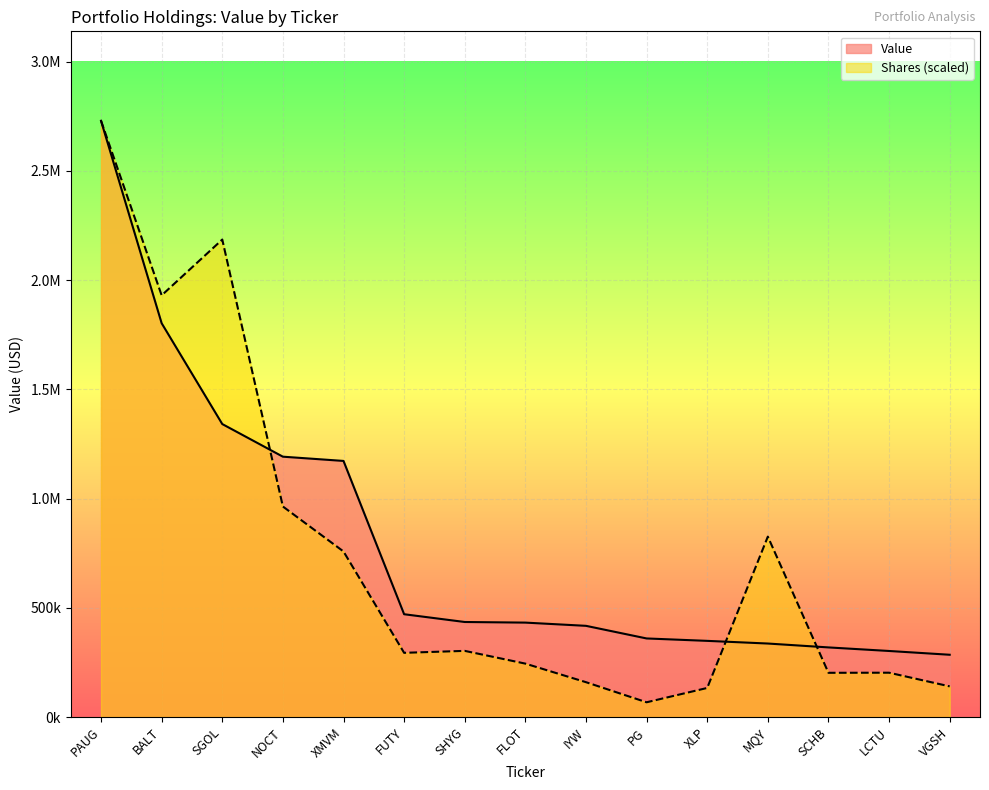

What are all the series names shown in the legend?

Value, Shares (scaled)